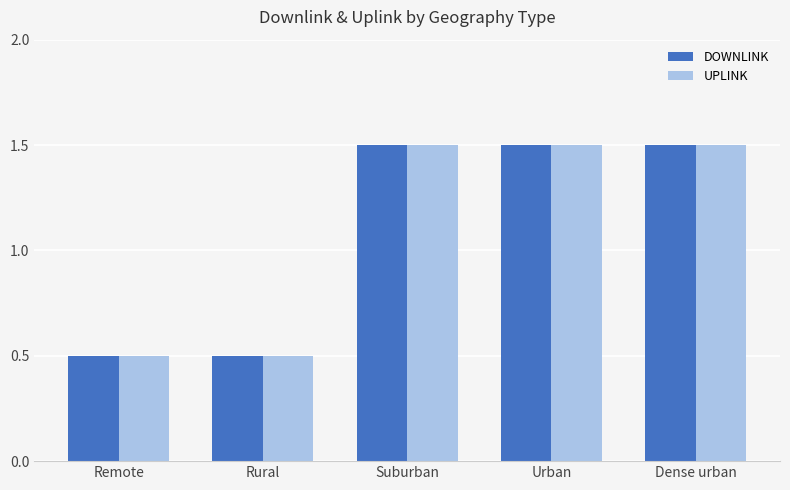

Reading right to left, what are all the values shown in this chart?

DOWNLINK: 1.5	1.5	1.5	0.5	0.5
UPLINK: 1.5	1.5	1.5	0.5	0.5